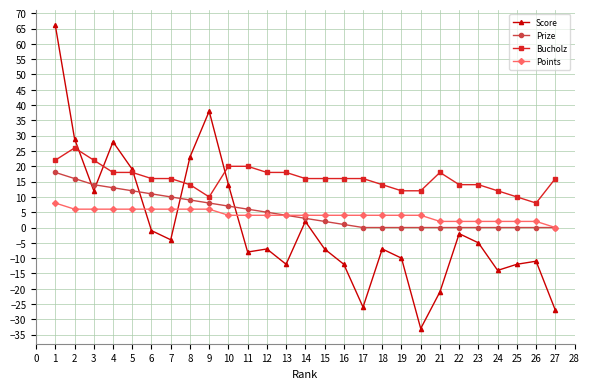

Where is the first local maximum for Bucholz?

2